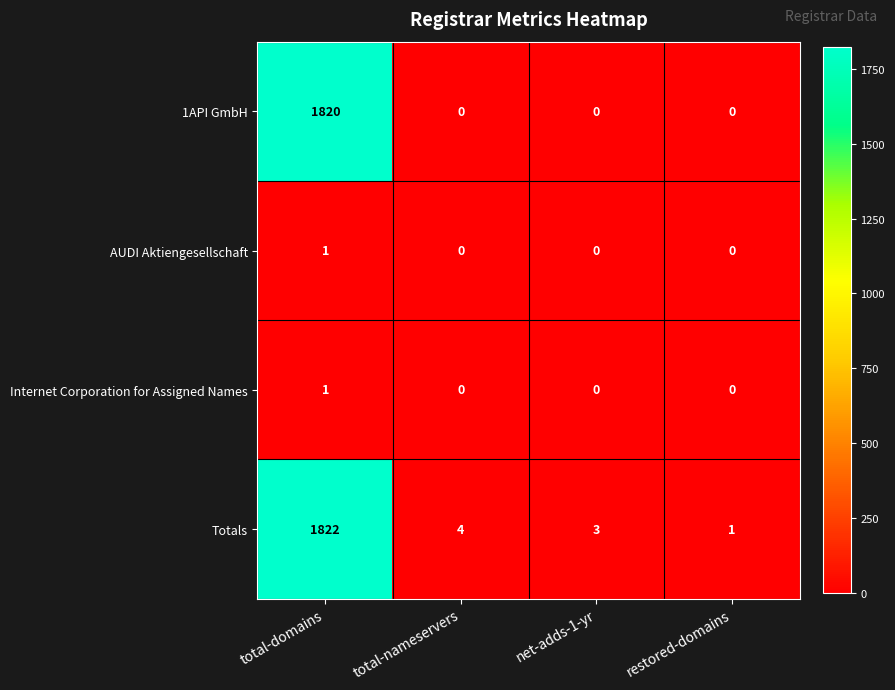

What is the spread (max minus min) of values at total-domains?

1821